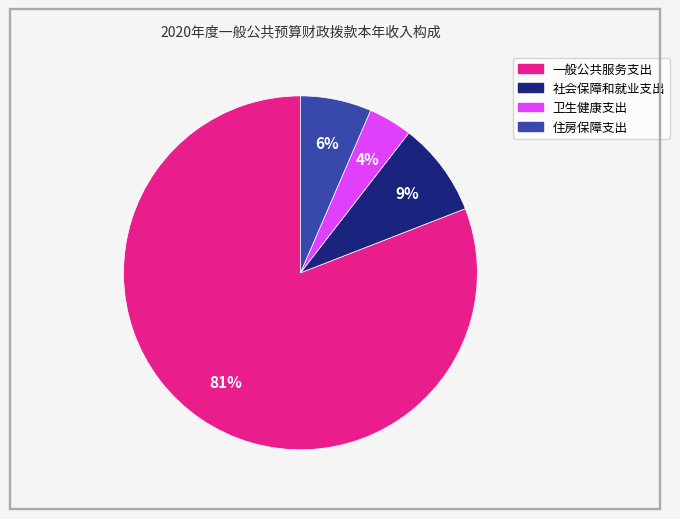

To the nearest percent, what is the average slice percentage?

25%